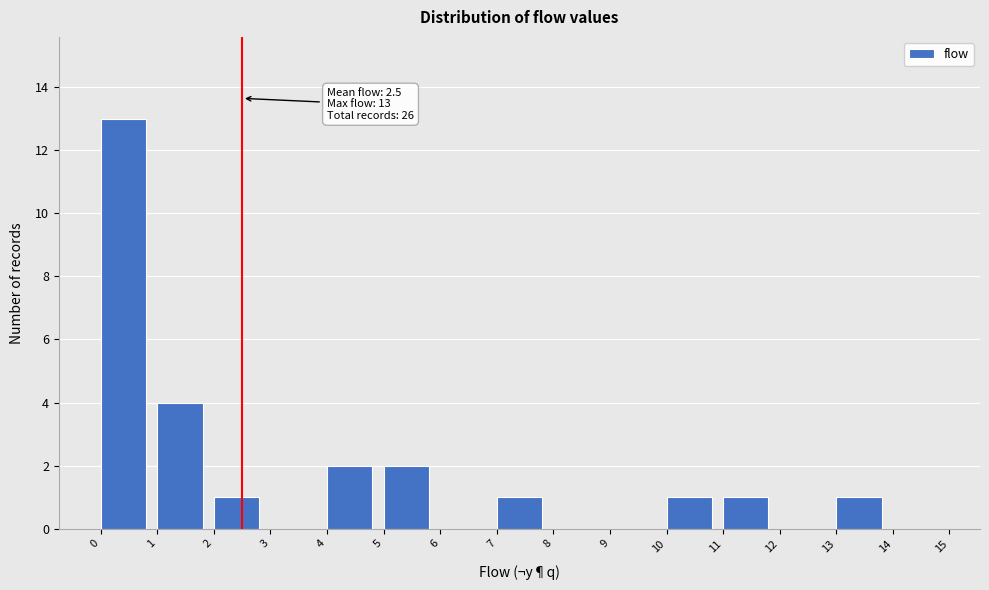

Over which range of the x-axis is the bar tallest?

0 to 1